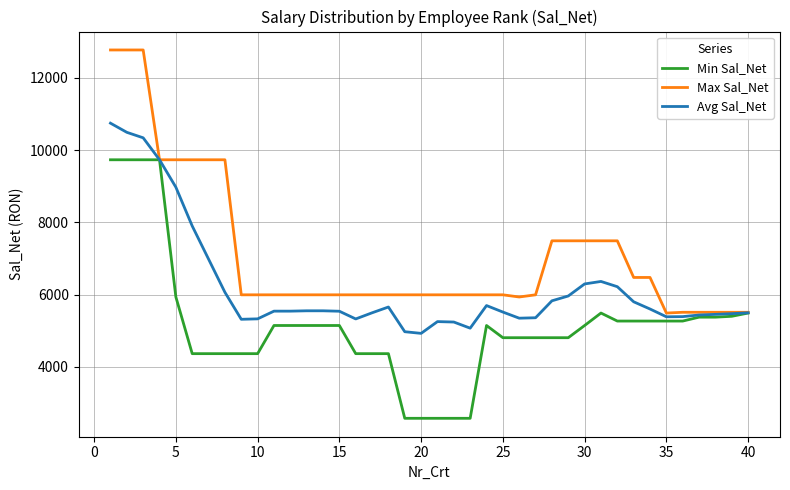

List the series in order of their peak value, lowest first.

Min Sal_Net, Avg Sal_Net, Max Sal_Net